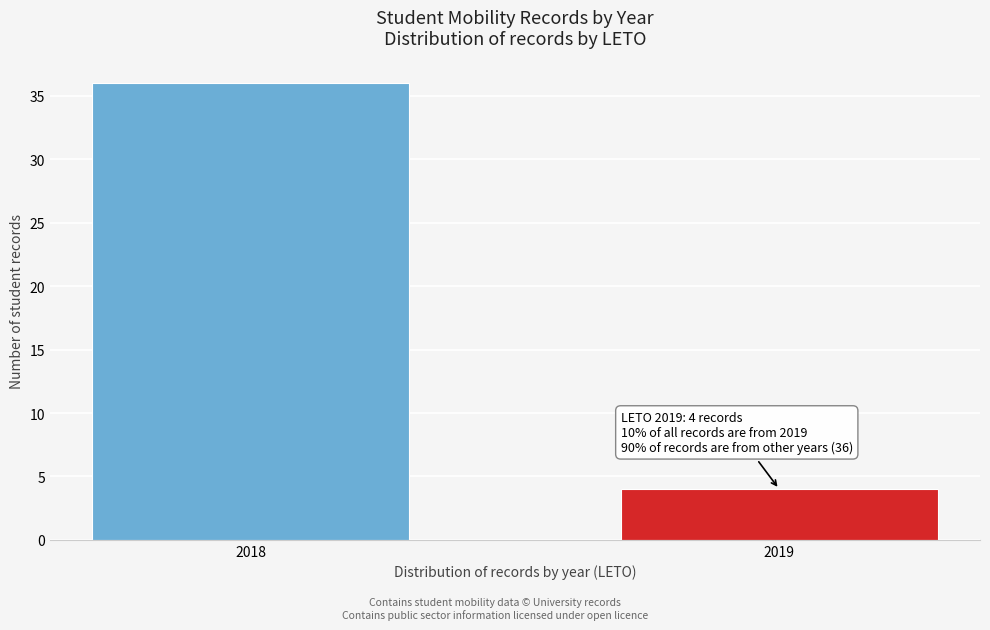

Reading left to right, list all the values displayed in this chart.

36	4